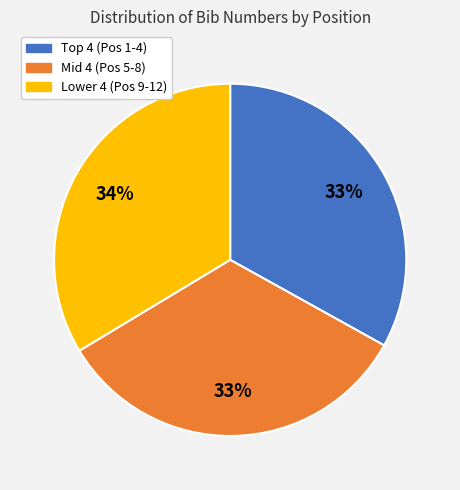

To the nearest percent, what is the average slice percentage?

33%